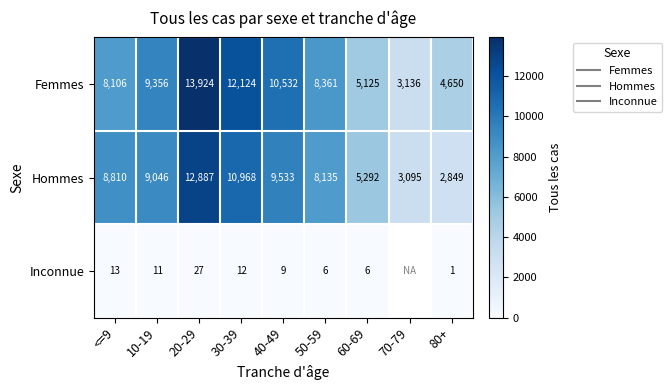

The Inconnue series shows 45.5 at 20-29. True or false?

False